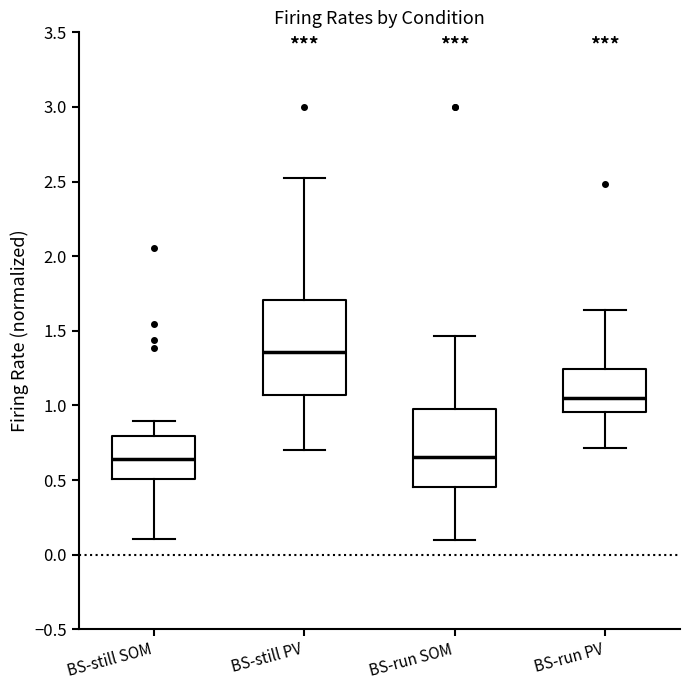

Where is the upper edge of the box for BS-still PV on the y-axis? The values are not printed on the chart, so give them approximately, as read against the axis.

1.70